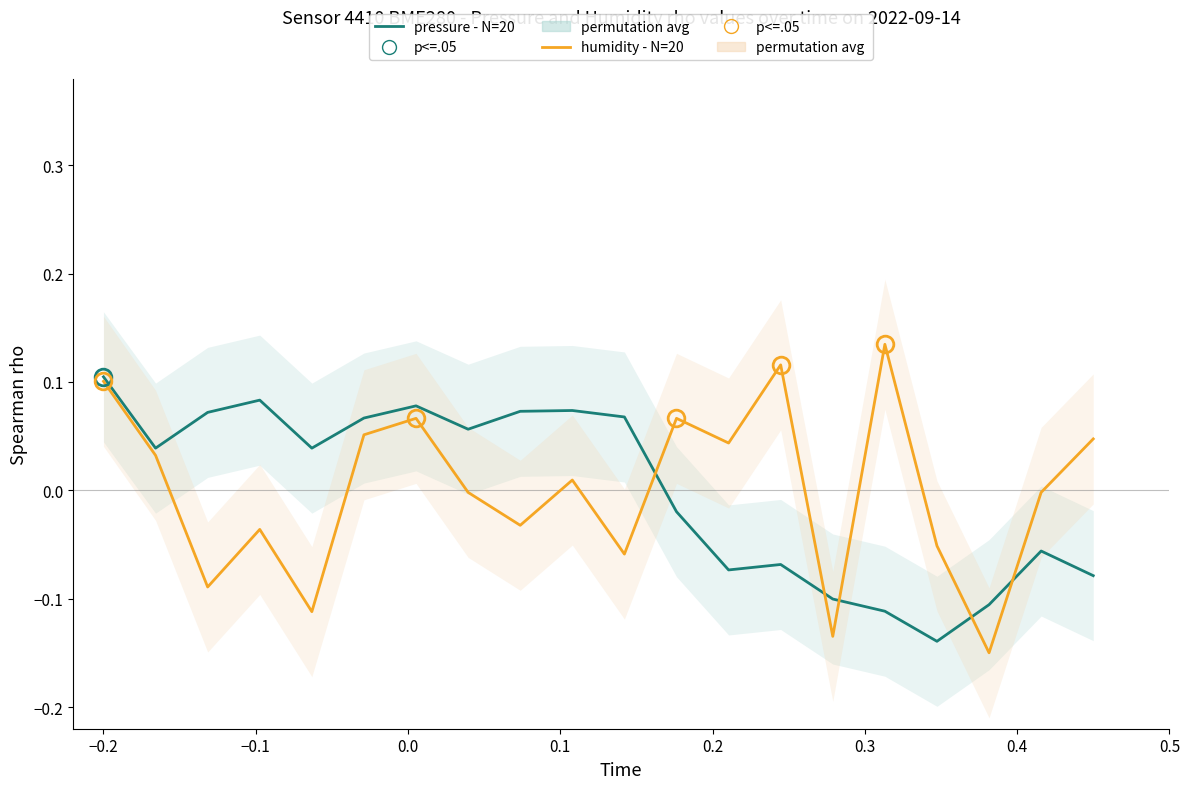

What is the value of the humidity - N=20 point at the 6th from the left?

0.1